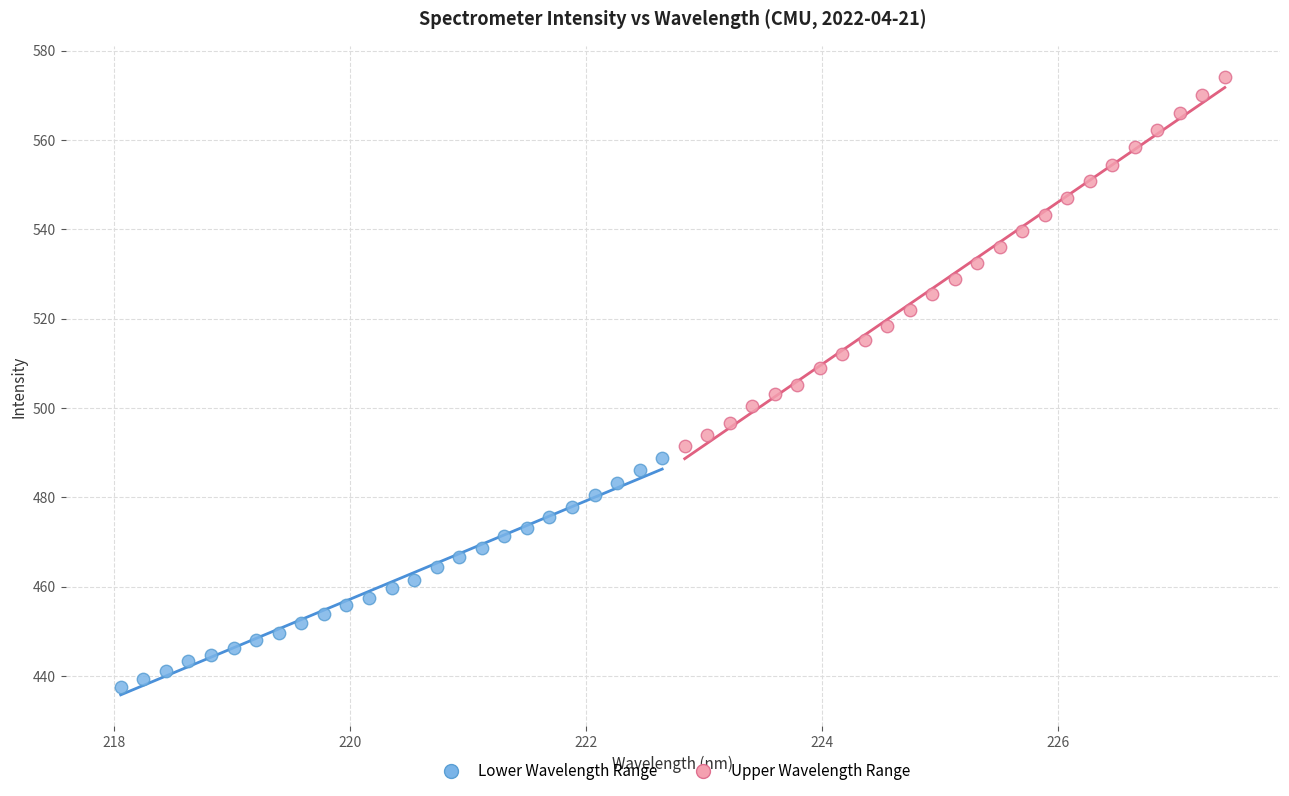

Which series reaches the maximum Y coordinate?

Upper Wavelength Range